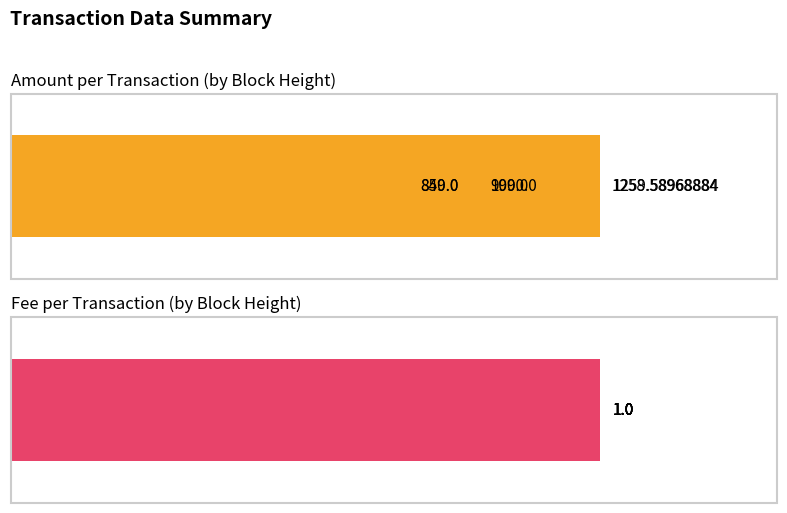

What is the difference between the second highest and minimum values in the Amount series?

409.6